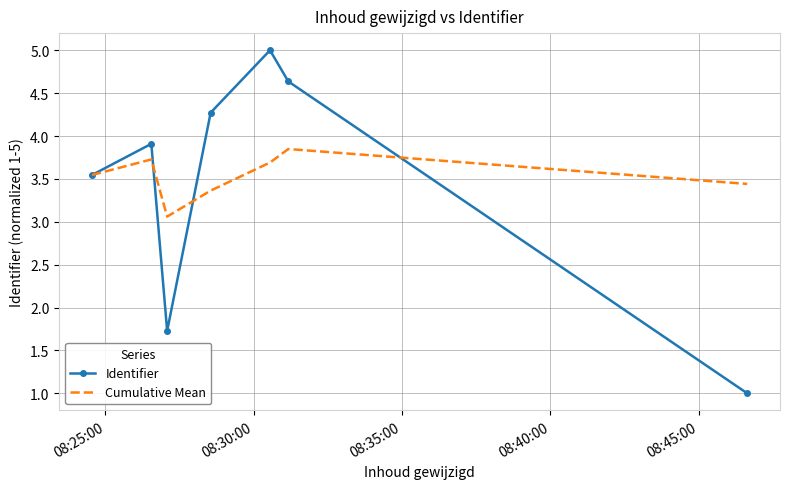

Which series has the widest spread of values?

Identifier